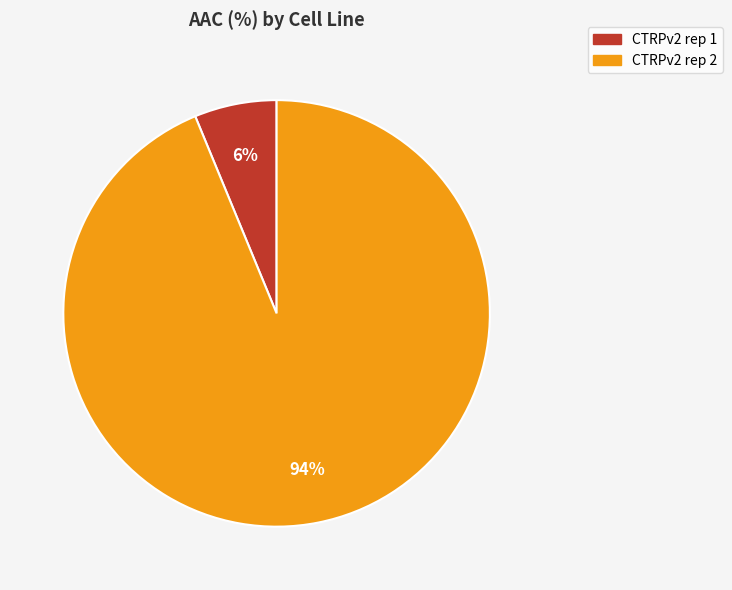

Which has a higher value, CTRPv2 rep 2 or CTRPv2 rep 1?

CTRPv2 rep 2